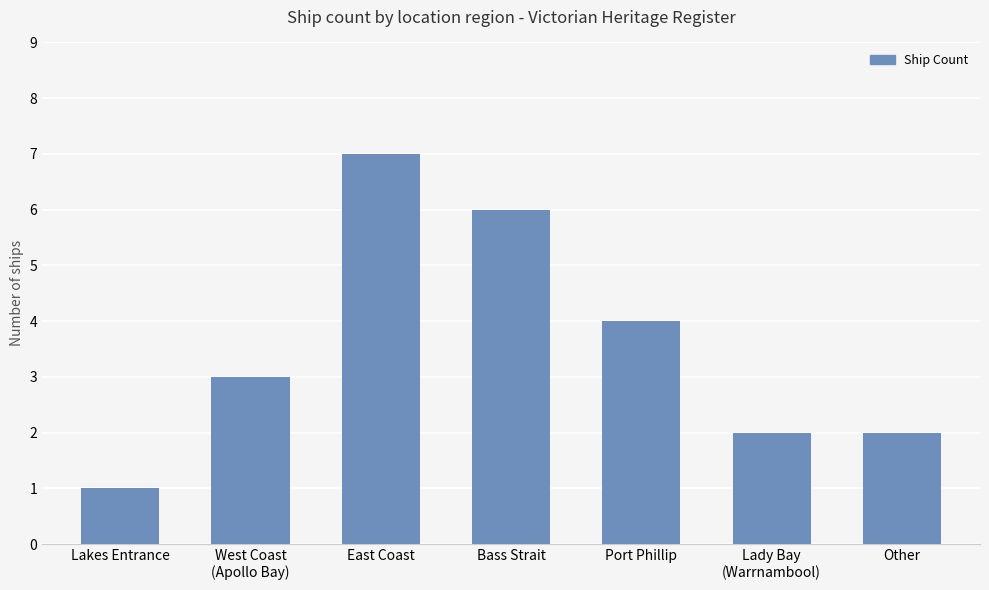

What is the greatest value displayed?

7